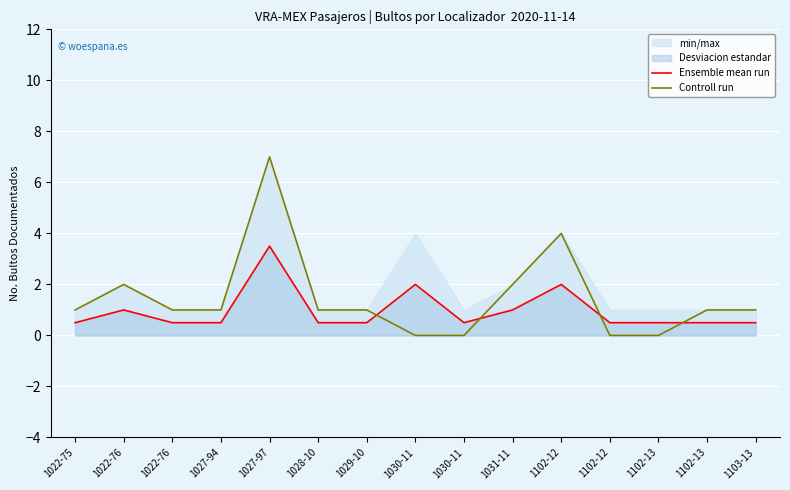

Where does the Controll run series first go above 1?

1022-76